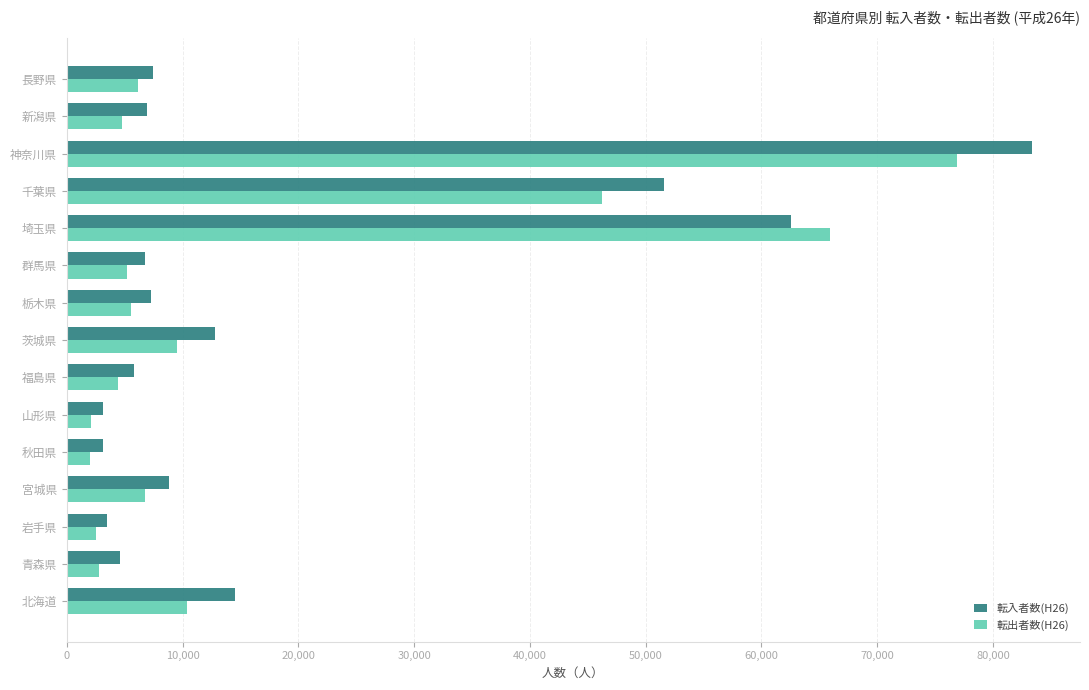

The 転出者数(H26) series shows 5182 at 群馬県. True or false?

True